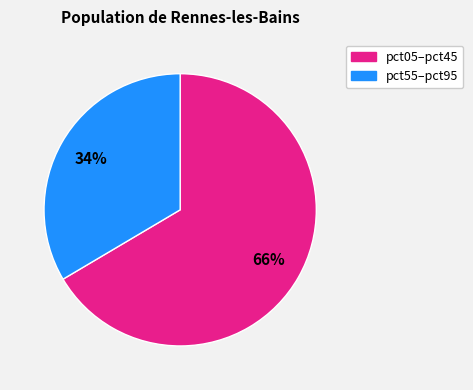

To the nearest percent, what is the combined percentage of pct55–pct95 and pct05–pct45?

100%